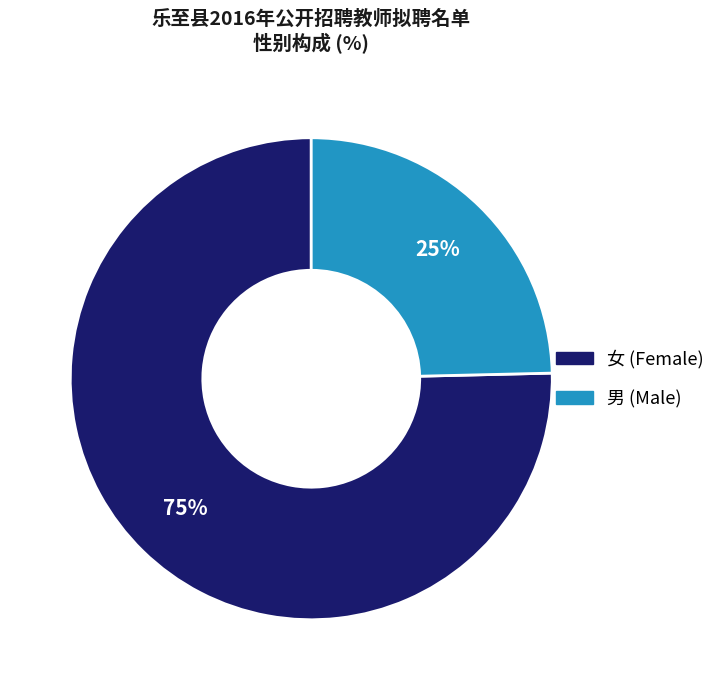

What percentage is the 女 slice, to the nearest percent?

75%